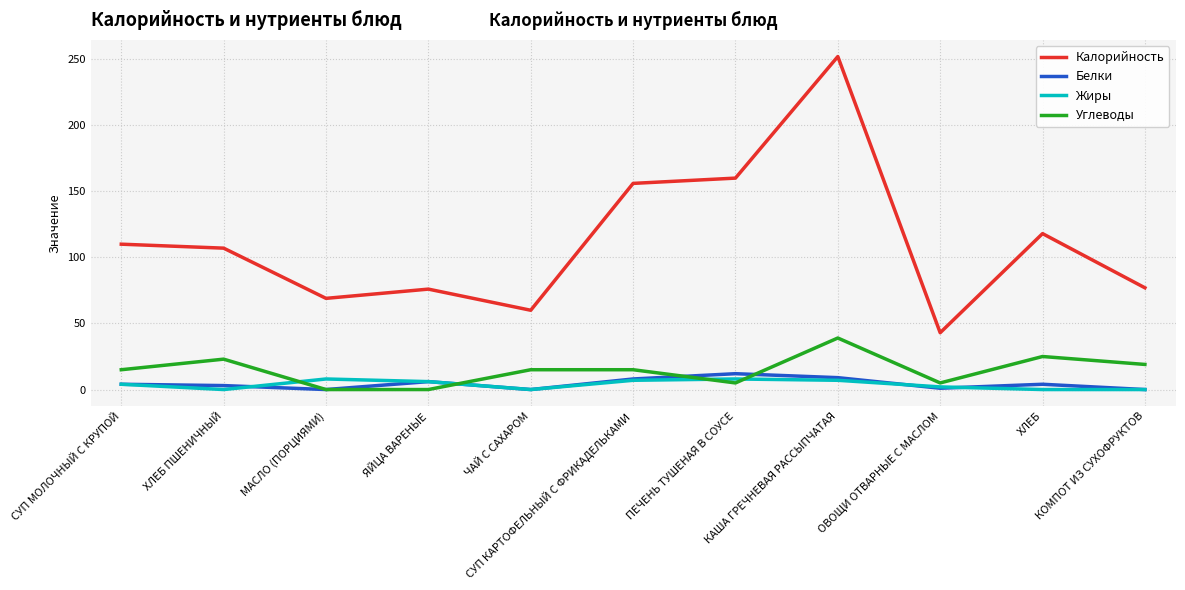

What are all the series names shown in the legend?

Калорийность, Белки, Жиры, Углеводы